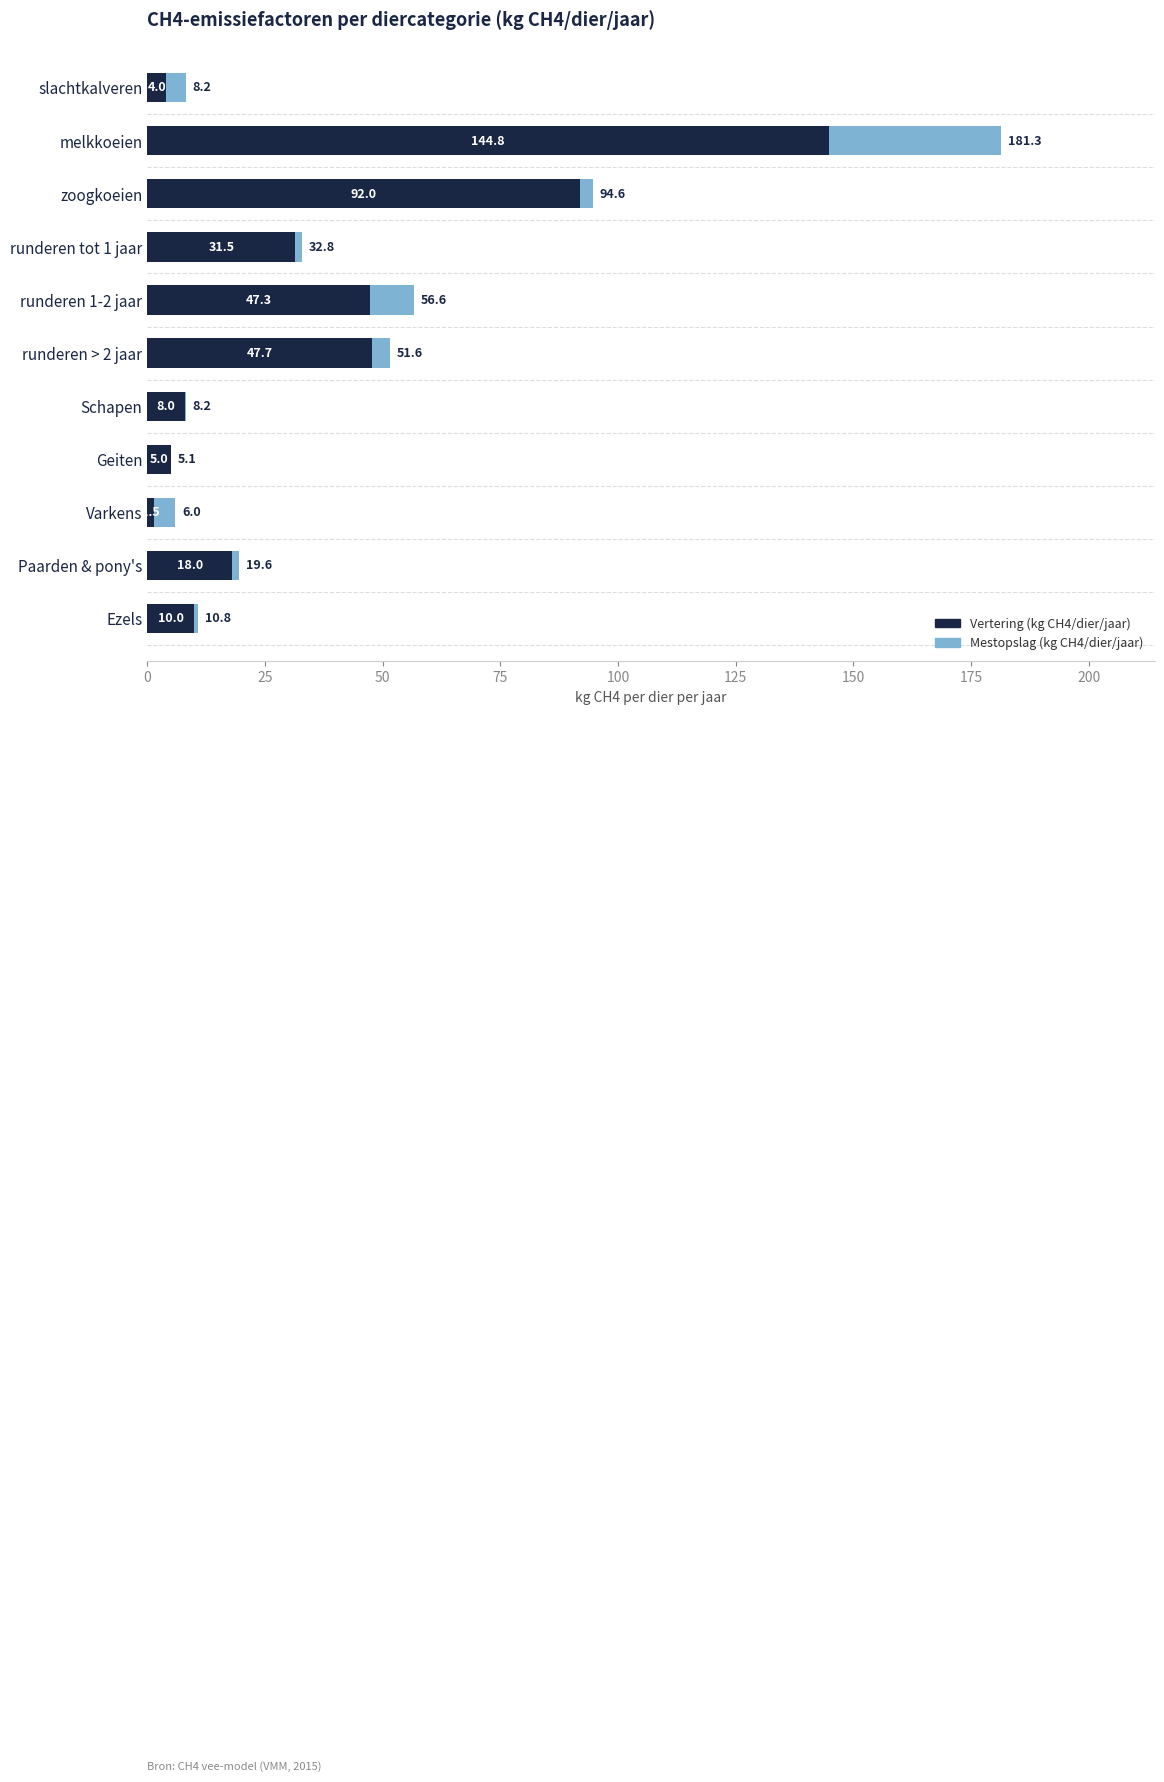

Is it true that Vertering (kg CH4/dier/jaar) equals 5.0 at Geiten?

True